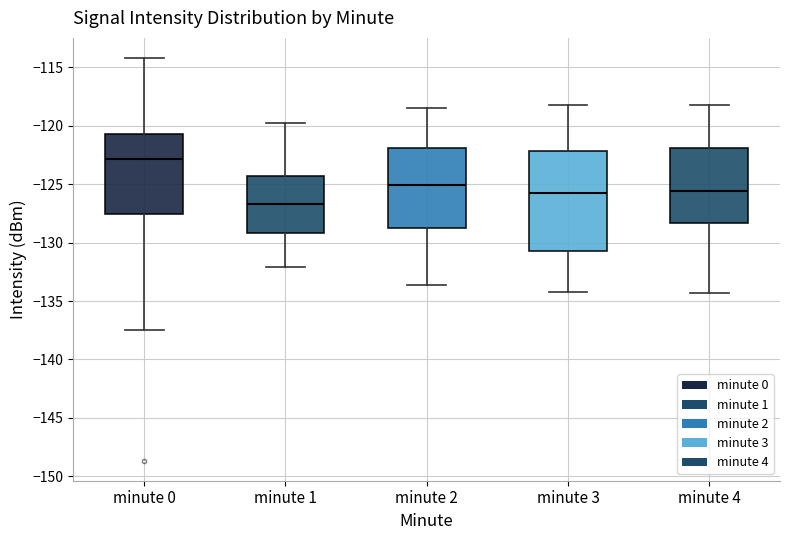

Reading left to right, transcribe this box plot: for each box, give where its median line is, the range the box spans, and where its two whiskers end, as read against the y-axis. The values are not printed on the chart, so give them approximately, as read against the axis.

minute 0: median -123.0, box -127.5 to -120.5, whiskers -137.5 to -114.0
minute 1: median -126.5, box -129.0 to -124.5, whiskers -132.0 to -120.0
minute 2: median -125.0, box -129.0 to -122.0, whiskers -133.5 to -118.5
minute 3: median -125.5, box -130.5 to -122.0, whiskers -134.0 to -118.0
minute 4: median -125.5, box -128.5 to -122.0, whiskers -134.5 to -118.0